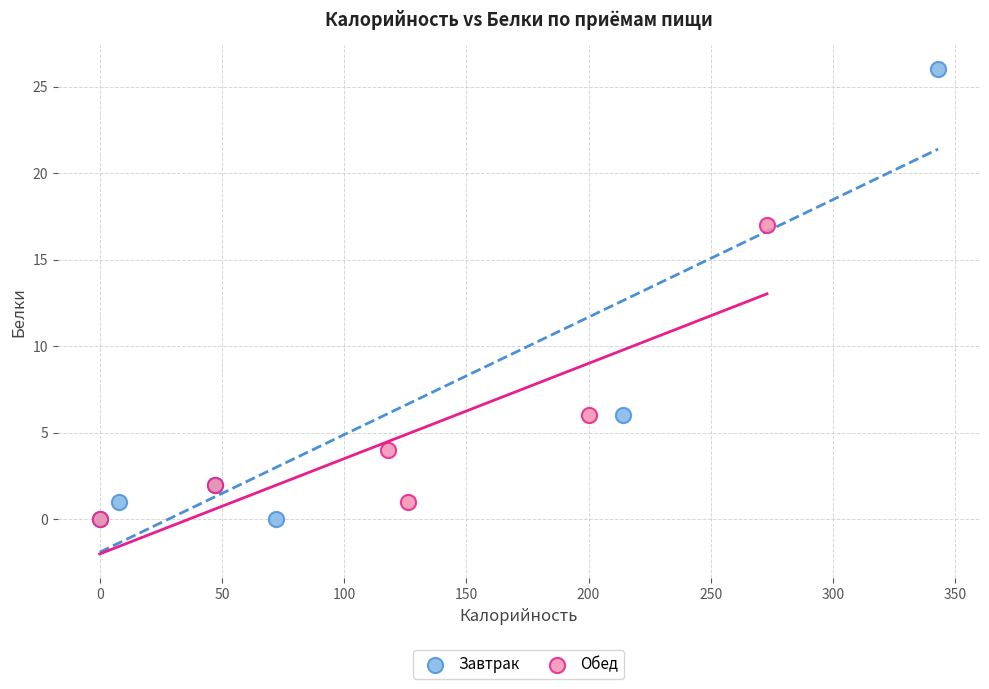

Which series has the widest spread of Y values?

Завтрак